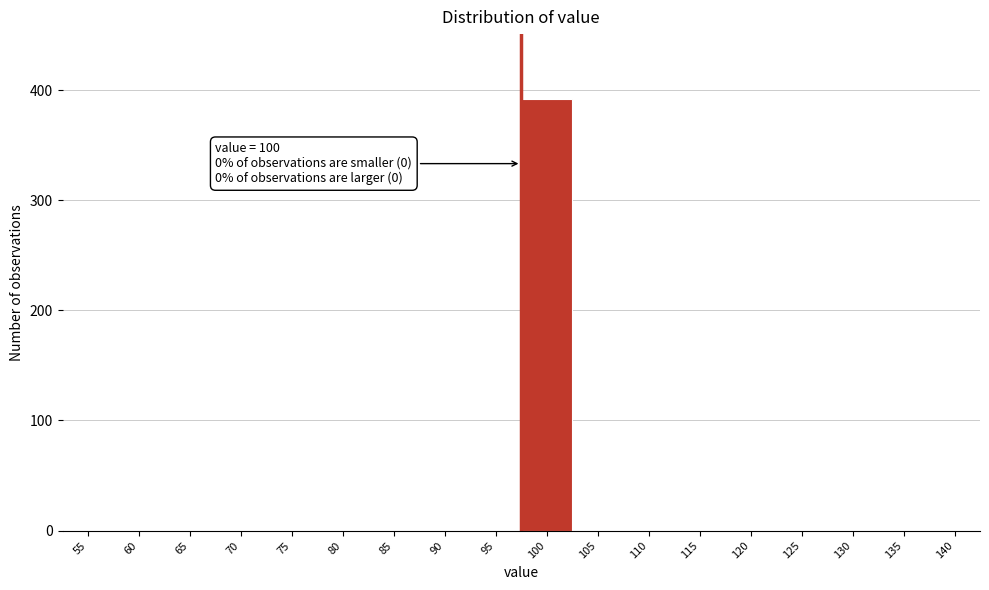

Reading left to right, list all the values displayed in this chart.

55=0	60=0	65=0	70=0	75=0	80=0	85=0	90=0	95=0	100=392	105=0	110=0	115=0	120=0	125=0	130=0	135=0	140=0